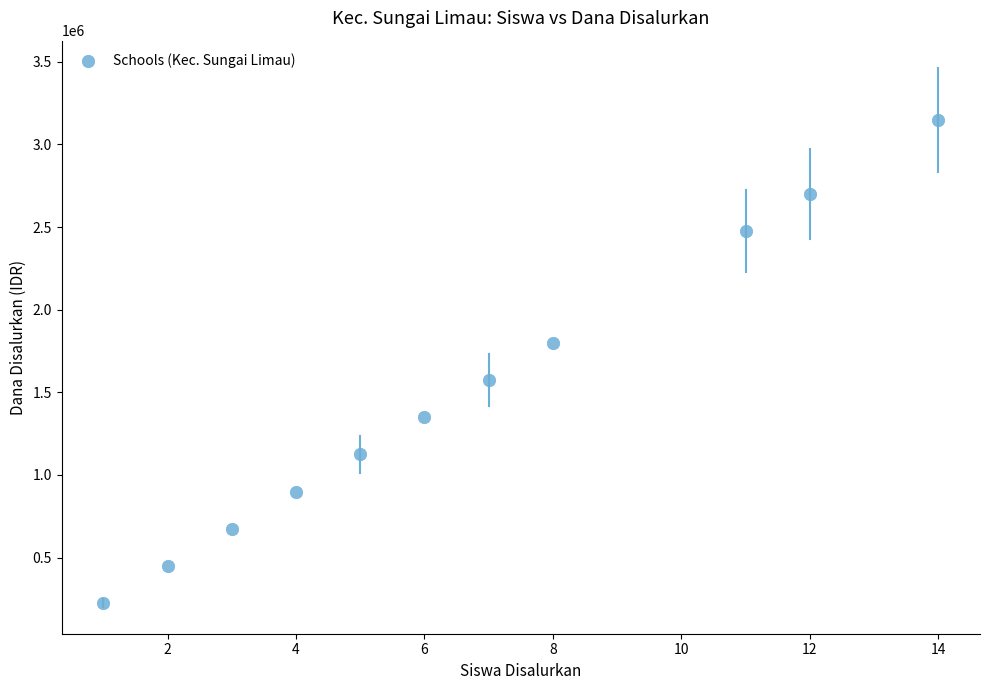

What is the average X value?

7